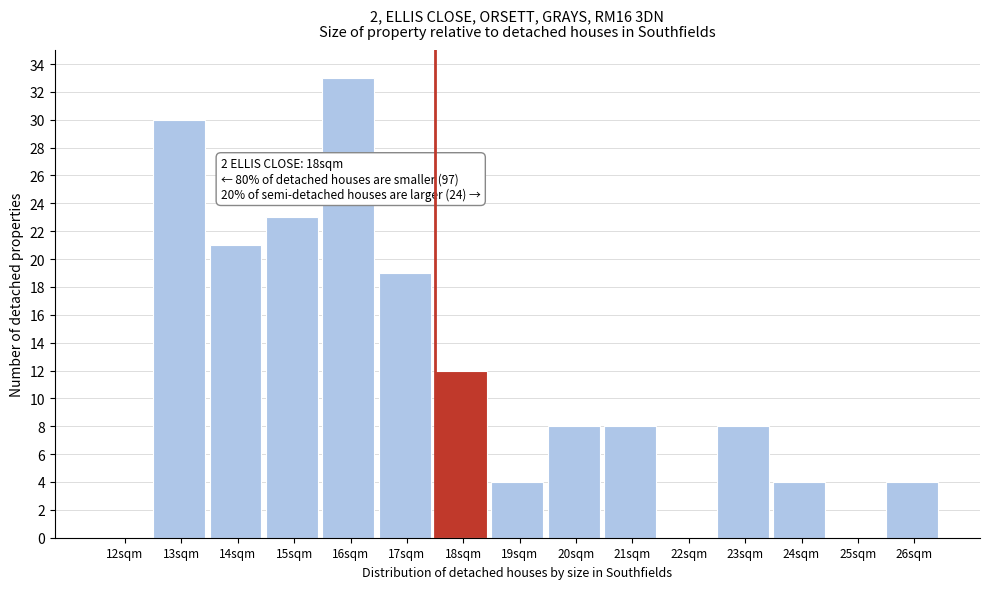

Reading right to left, transcribe all the data shown in this chart.

26sqm=4	25sqm=0	24sqm=4	23sqm=8	22sqm=0	21sqm=8	20sqm=8	19sqm=4	18sqm=12	17sqm=19	16sqm=33	15sqm=23	14sqm=21	13sqm=30	12sqm=0